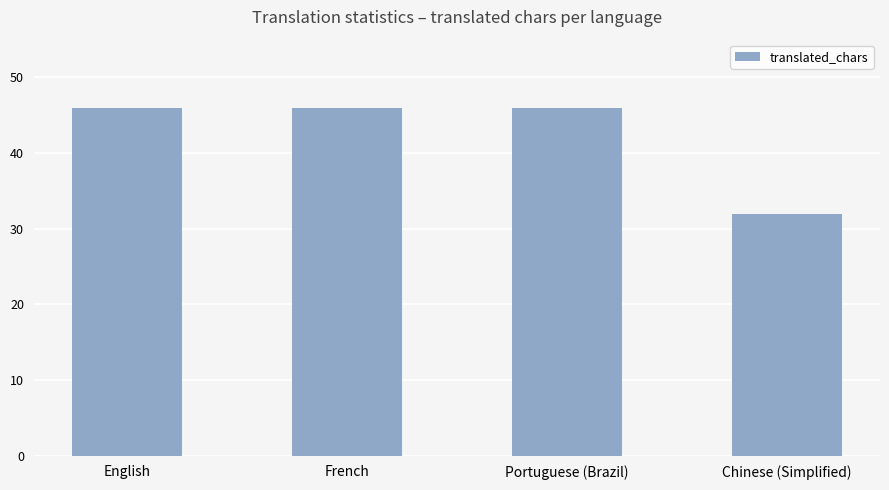

What is the label of the 3rd bar from the right?

French